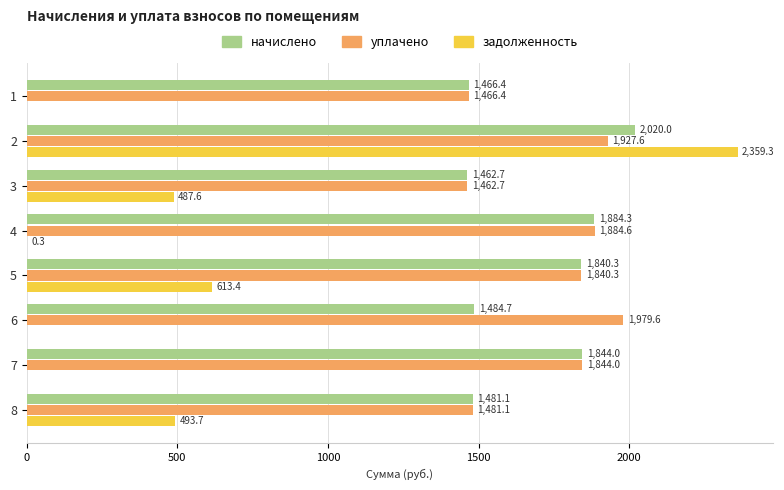

At which label is уплачено closest to 1721?

5